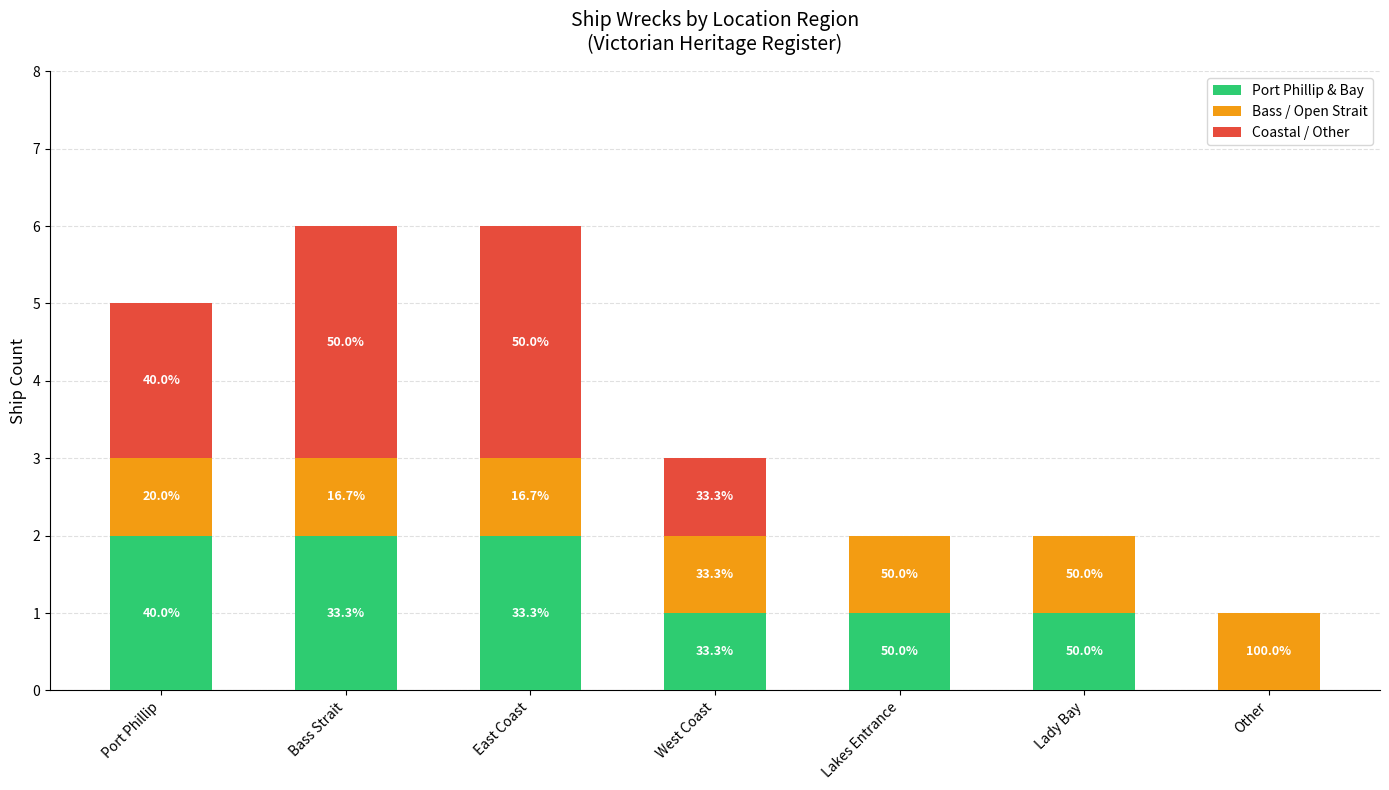

Is it true that Coastal / Other equals -2 at Other?

False